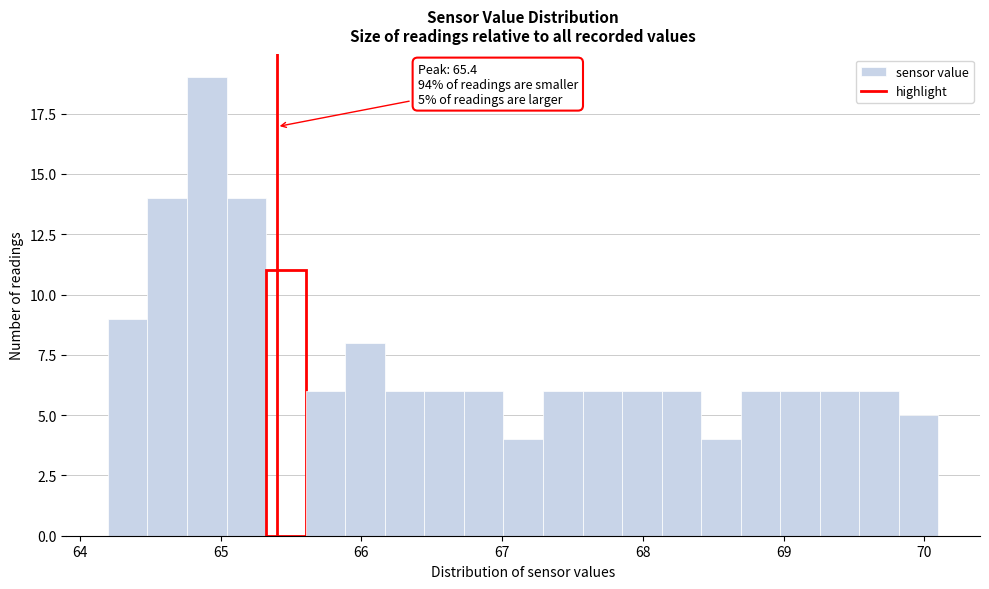

Read against the x-axis, roughly where is the centre of the tallest bar?

64.9